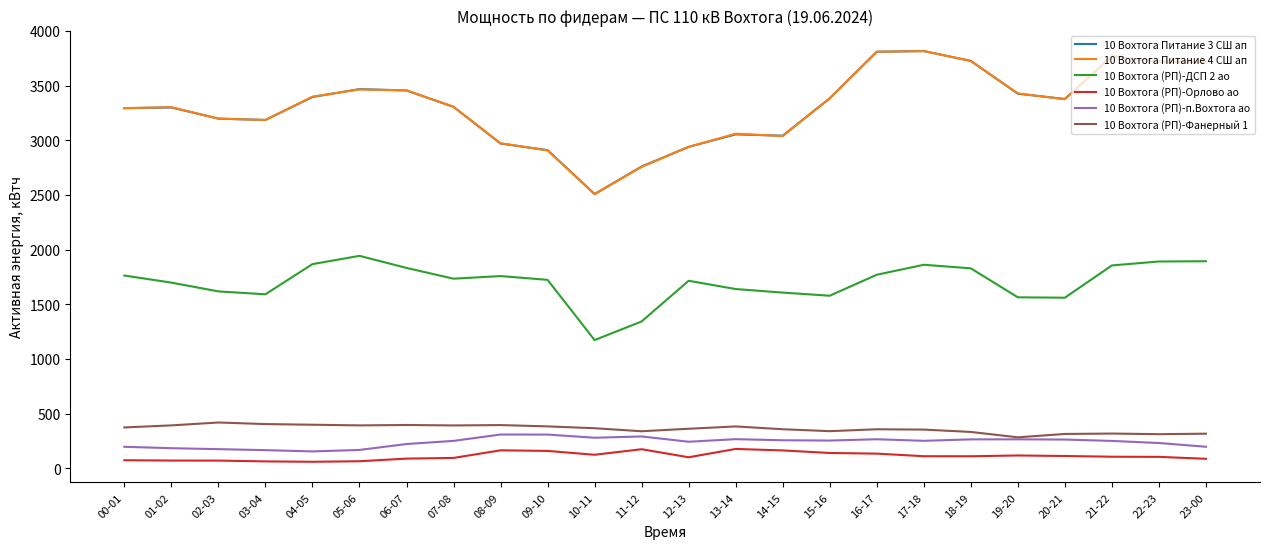

What are all the series names shown in the legend?

10 Вохтога Питание 3 СШ ап, 10 Вохтога Питание 4 СШ ап, 10 Вохтога (РП)-ДСП 2 ао, 10 Вохтога (РП)-Орлово ао, 10 Вохтога (РП)-п.Вохтога ао, 10 Вохтога (РП)-Фанерный 1